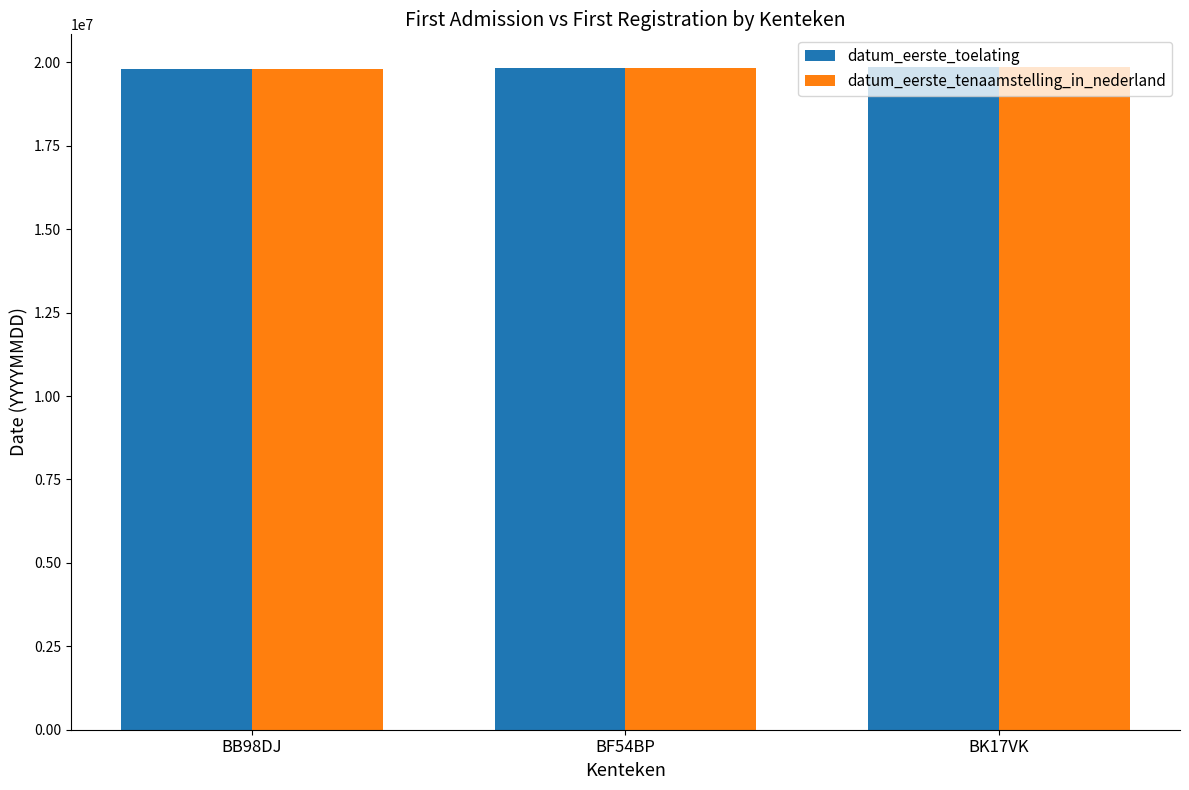

What is the total value across all series at BF54BP?

39641222